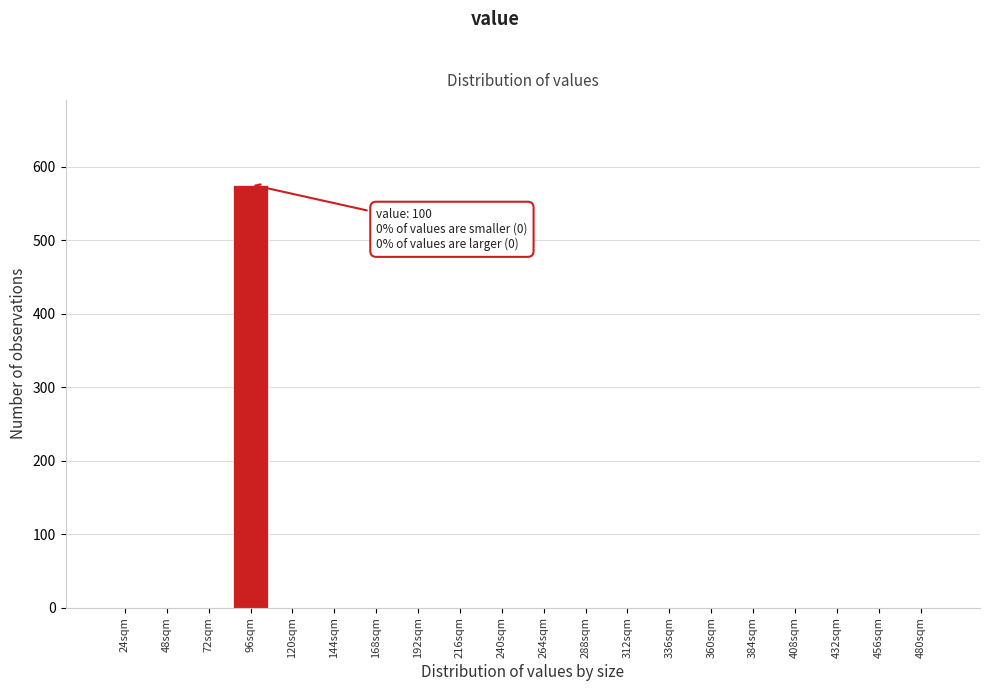

Reading left to right, transcribe all the data shown in this chart.

24sqm=0	48sqm=0	72sqm=0	96sqm=576	120sqm=0	144sqm=0	168sqm=0	192sqm=0	216sqm=0	240sqm=0	264sqm=0	288sqm=0	312sqm=0	336sqm=0	360sqm=0	384sqm=0	408sqm=0	432sqm=0	456sqm=0	480sqm=0